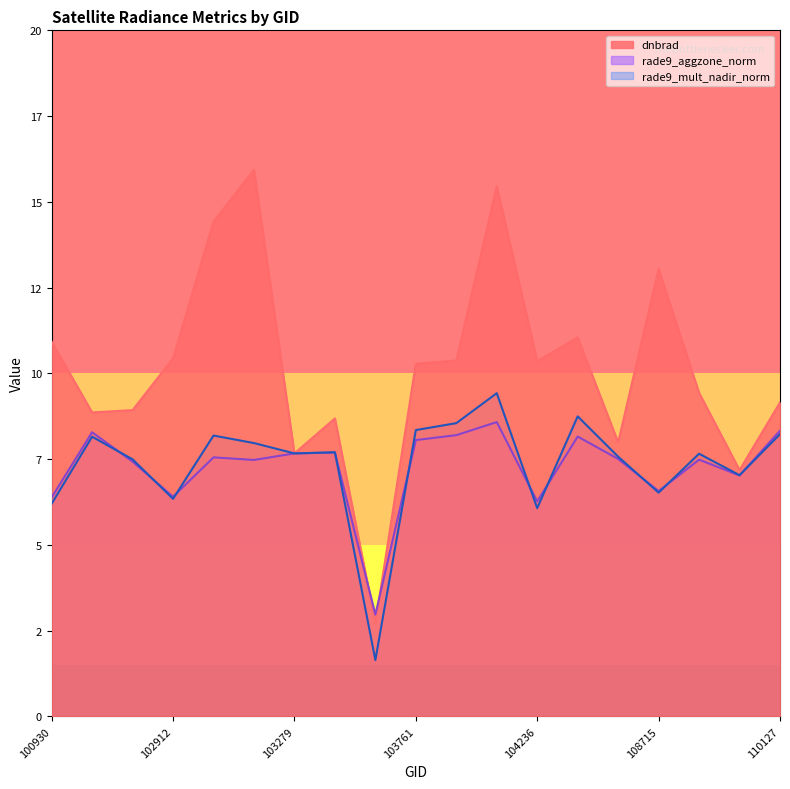

Between 102671 and 104229, which is larger?

104229